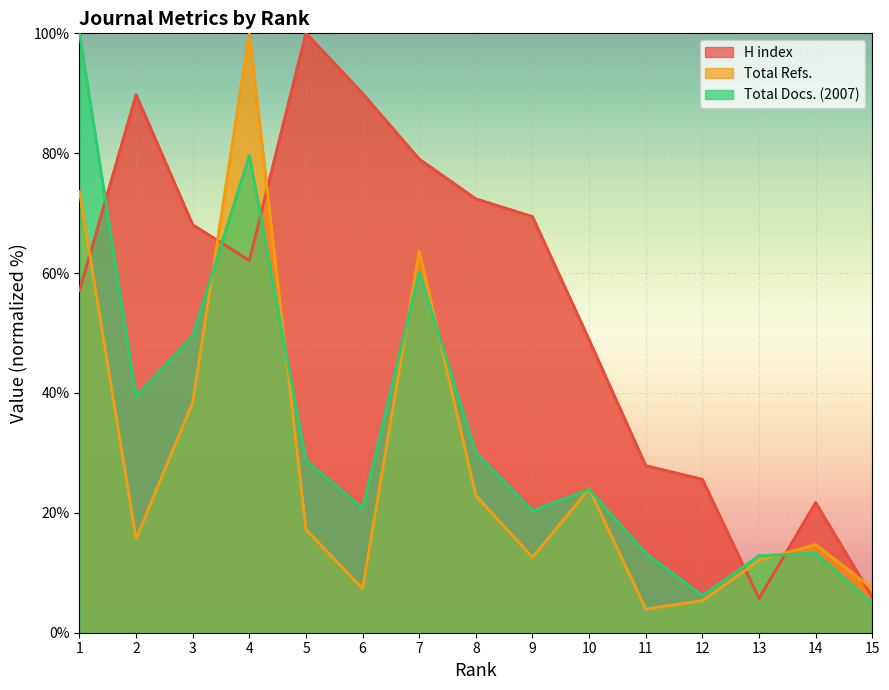

How many distinct data groups are displayed?

3